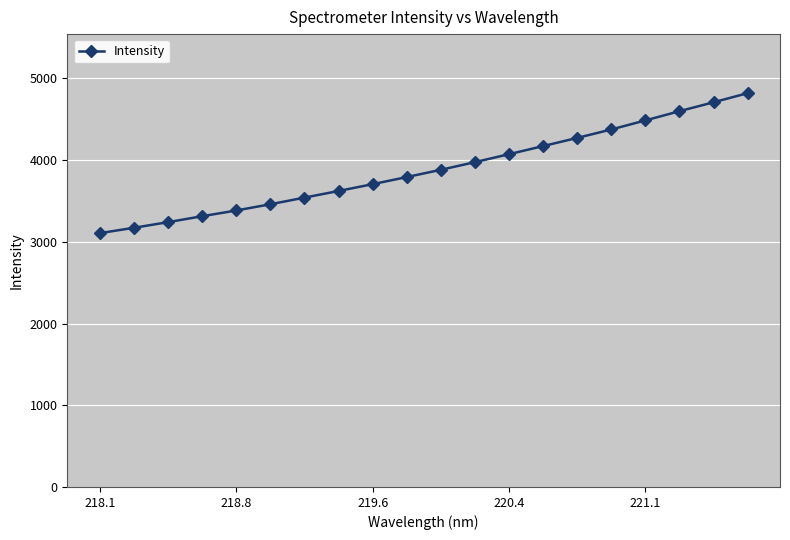

How many values are below 3881?

10